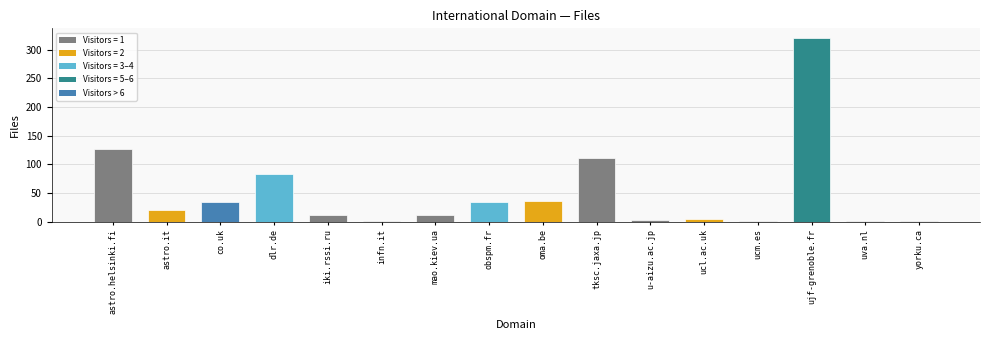

What is the change in value from astro.it to iki.rssi.ru?

-10